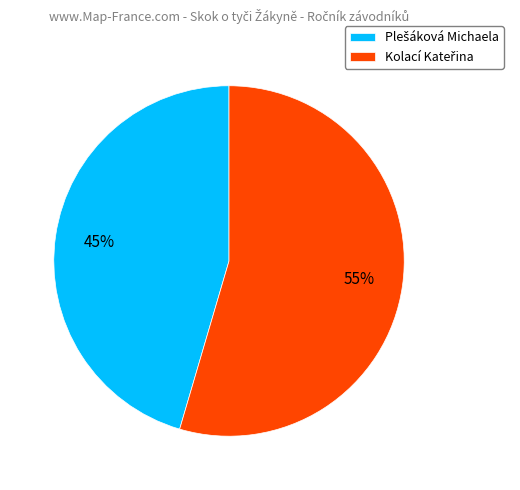

Is there a majority slice in this chart?

Yes